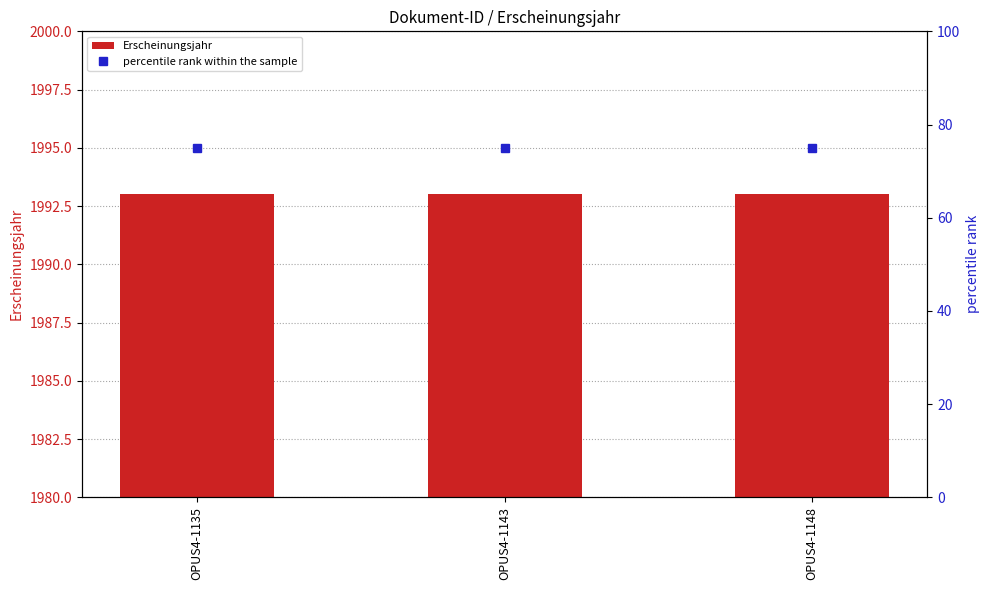

Count the number of categories in the chart.

3